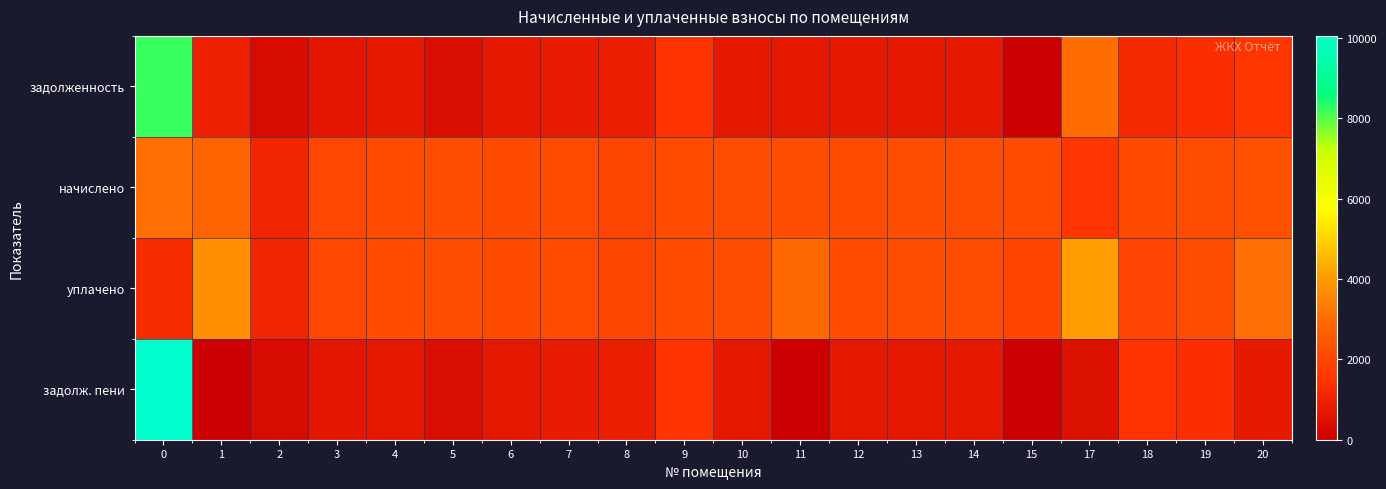

What is the spread (max minus min) of values at 18?

947.8